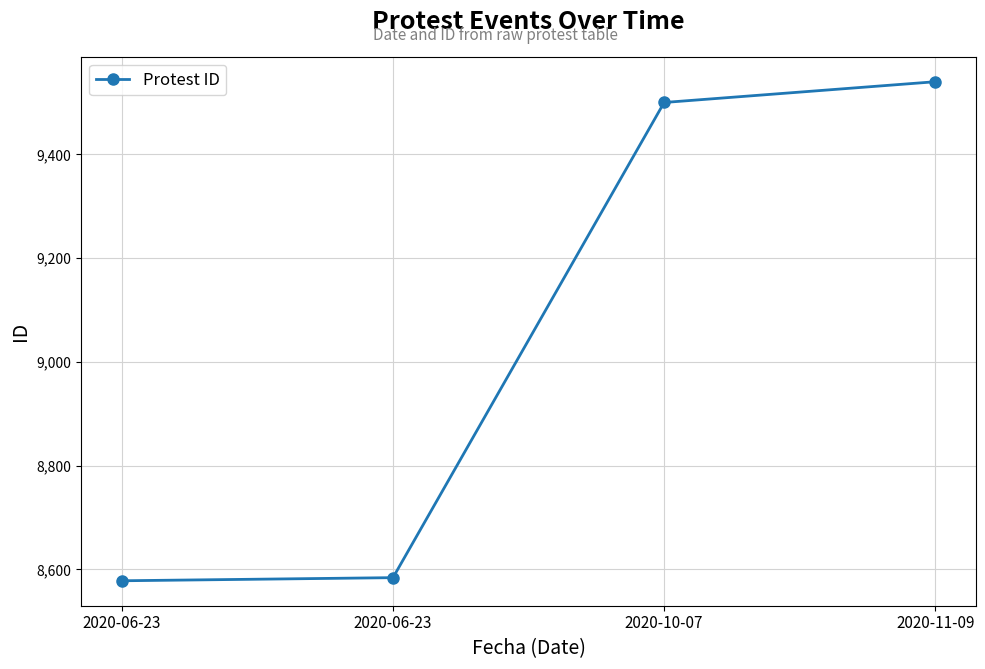

True or false: there are more than 0 points higher than both neighbors.

False